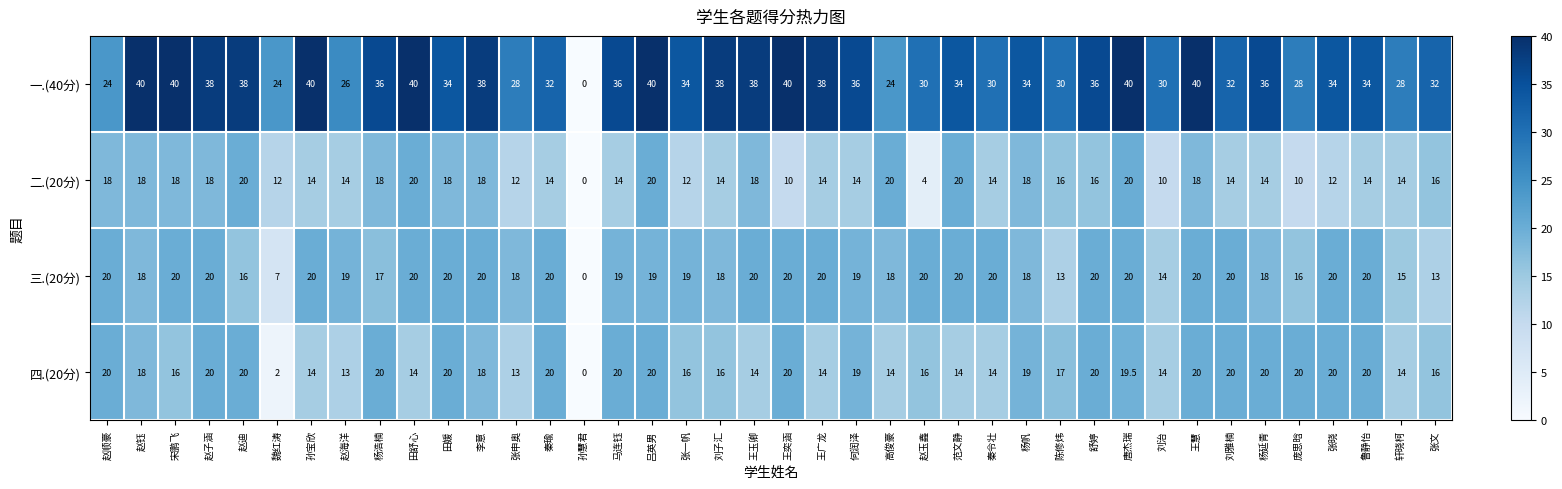

What is the difference between the maximum and second lowest values in the 一.(40分) series?

16.0